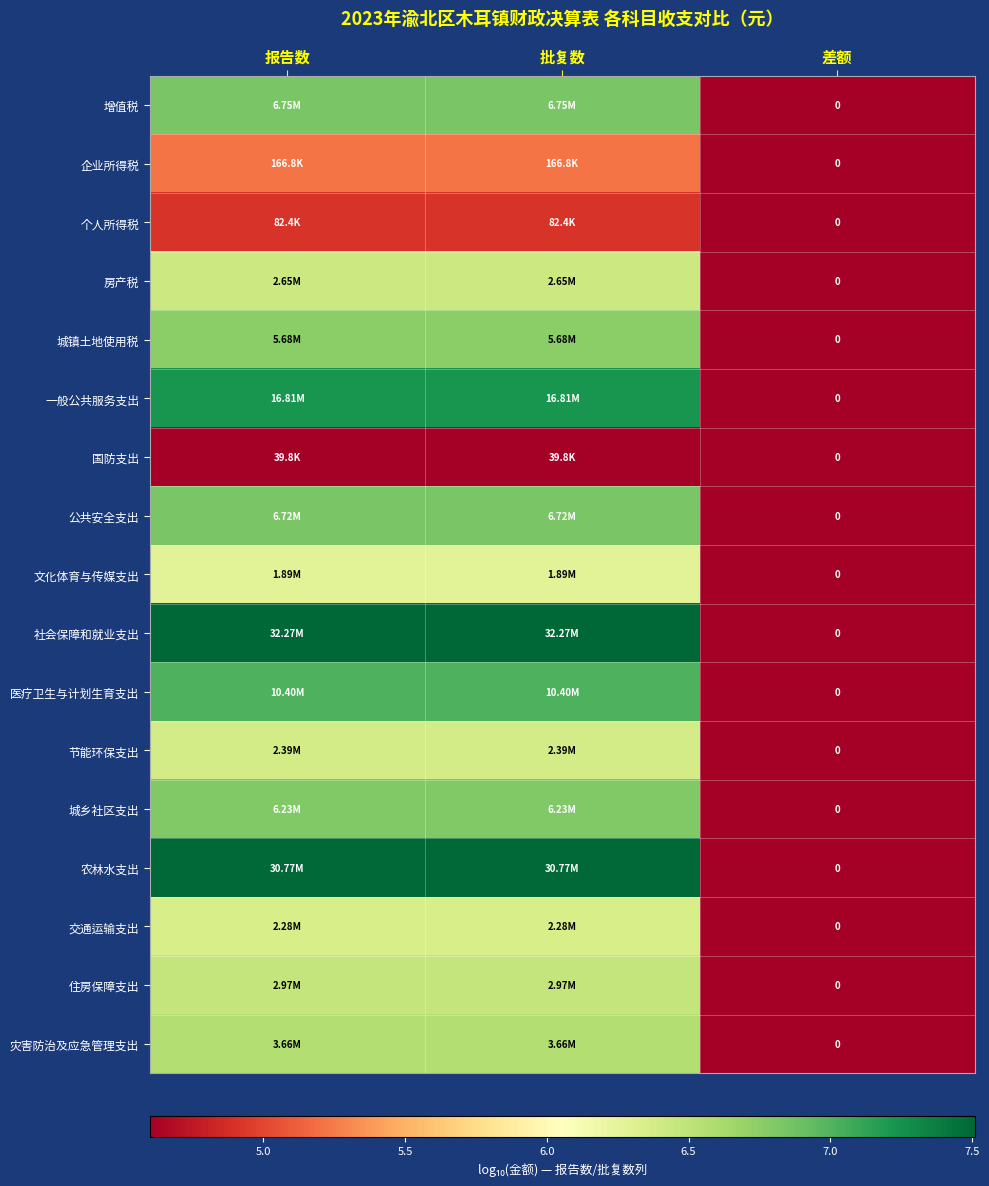

What is the spread (max minus min) of values at 报告数?

2.9